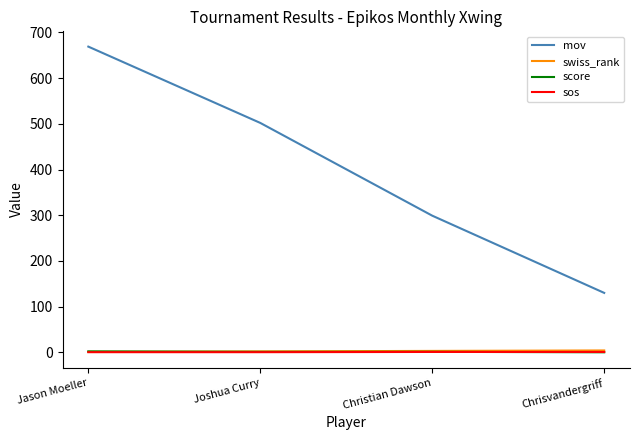

True or false: swiss_rank and sos intersect in this chart.

False